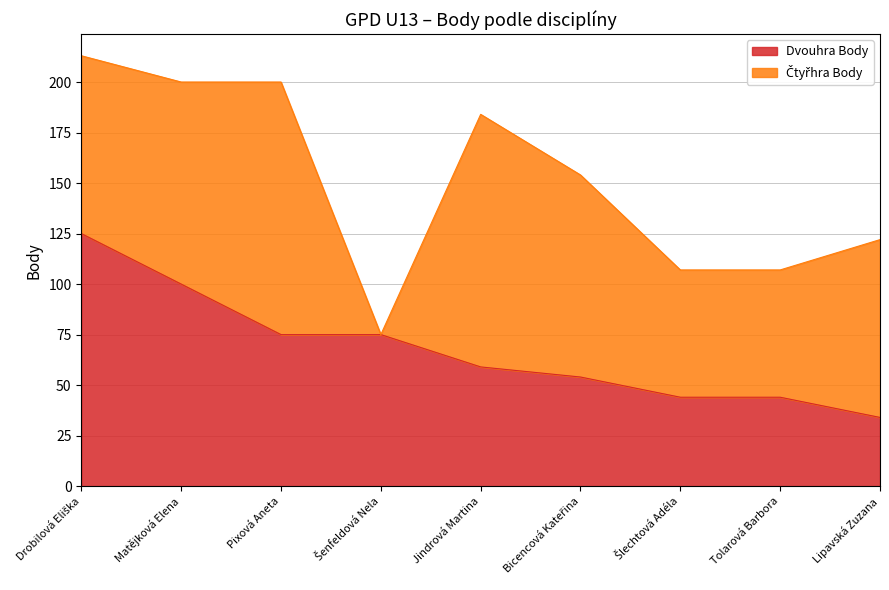

How many data points does each series have?

9